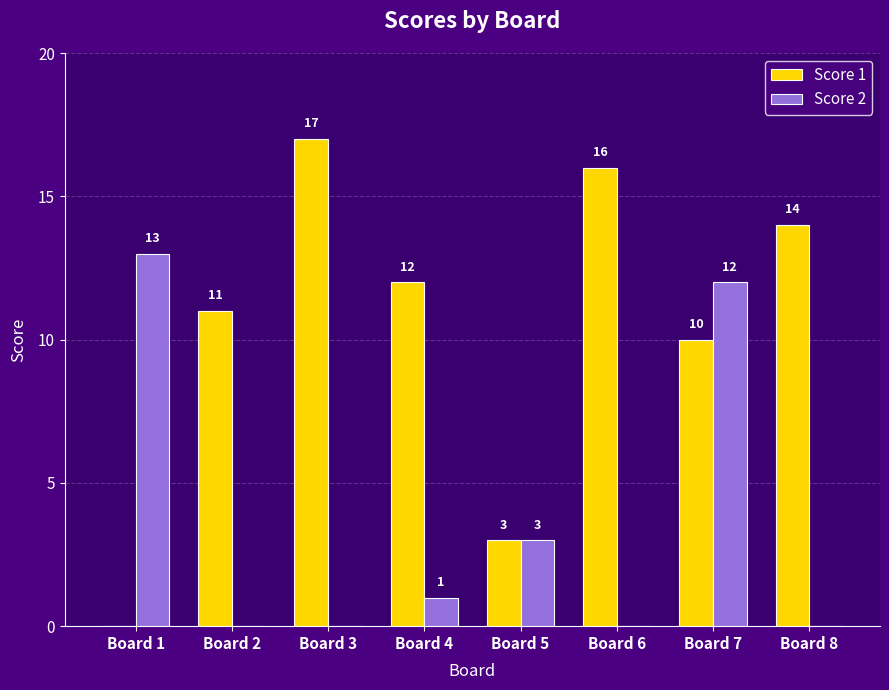

What is the average value of the Score 1 series?

10